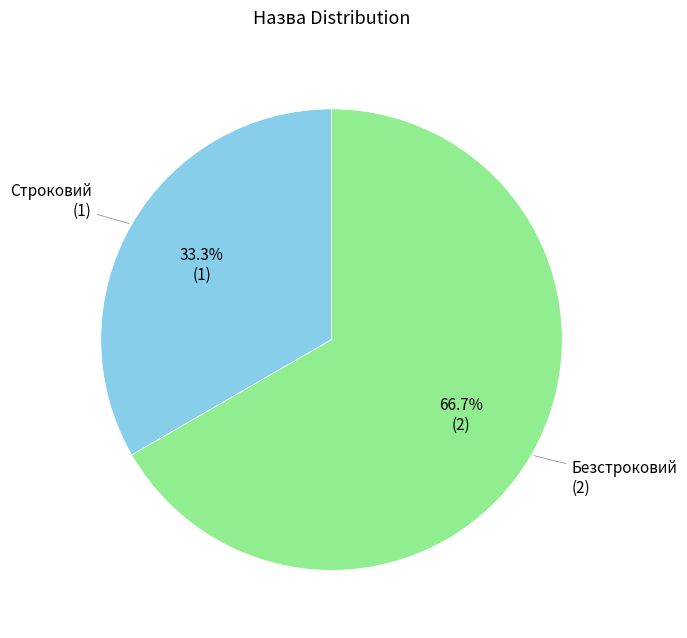

Is Безстроковий the majority of the pie?

Yes